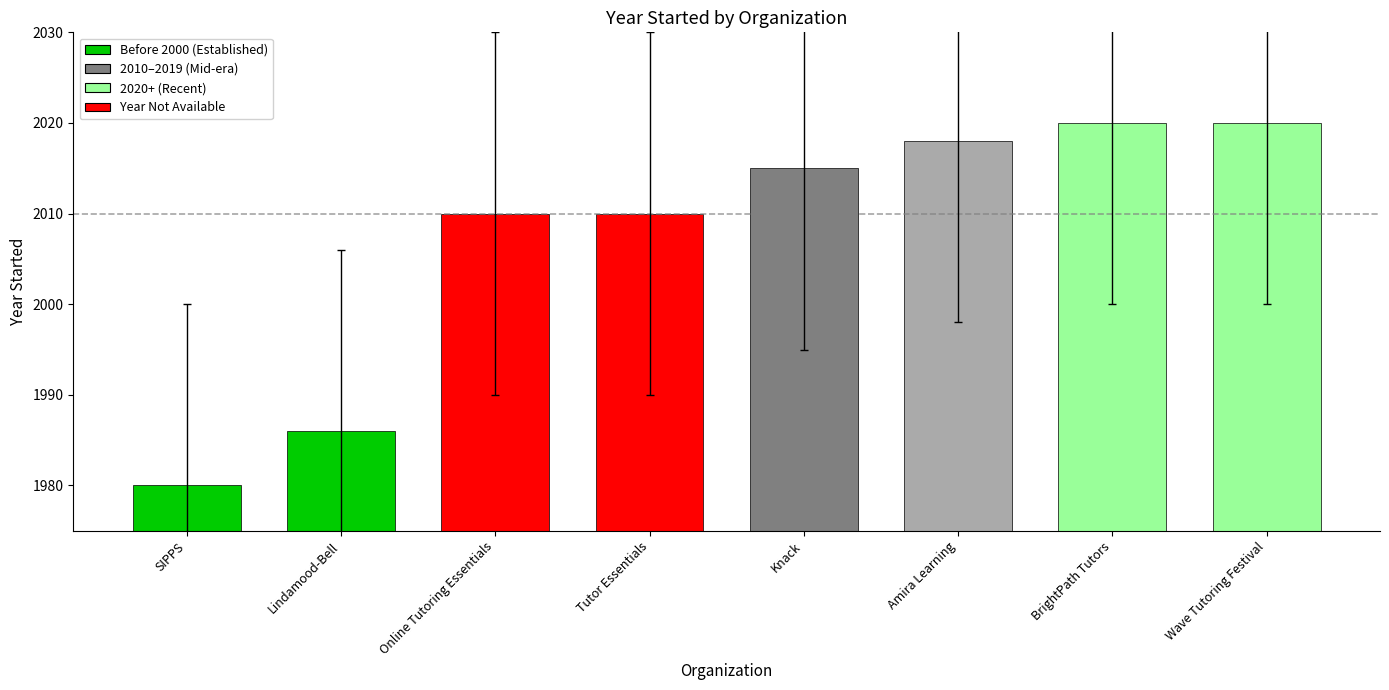

Which label corresponds to the smallest value in the chart?

SIPPS